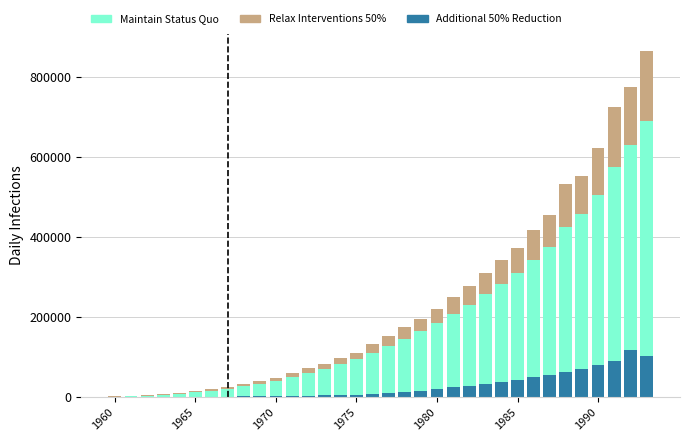

How many categories are shown in the chart?

34